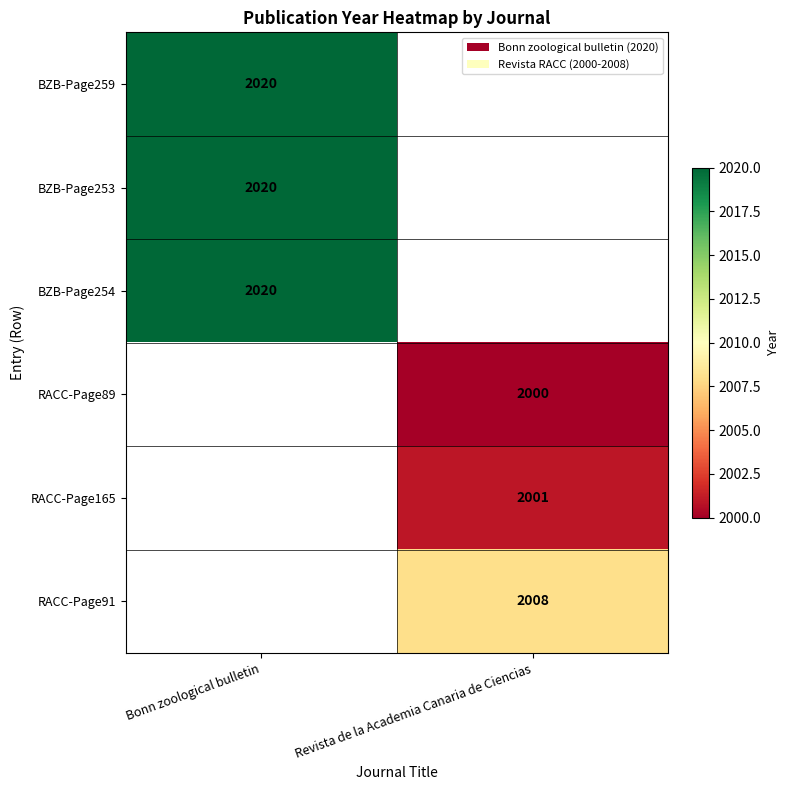

How many categories are shown in the chart?

2